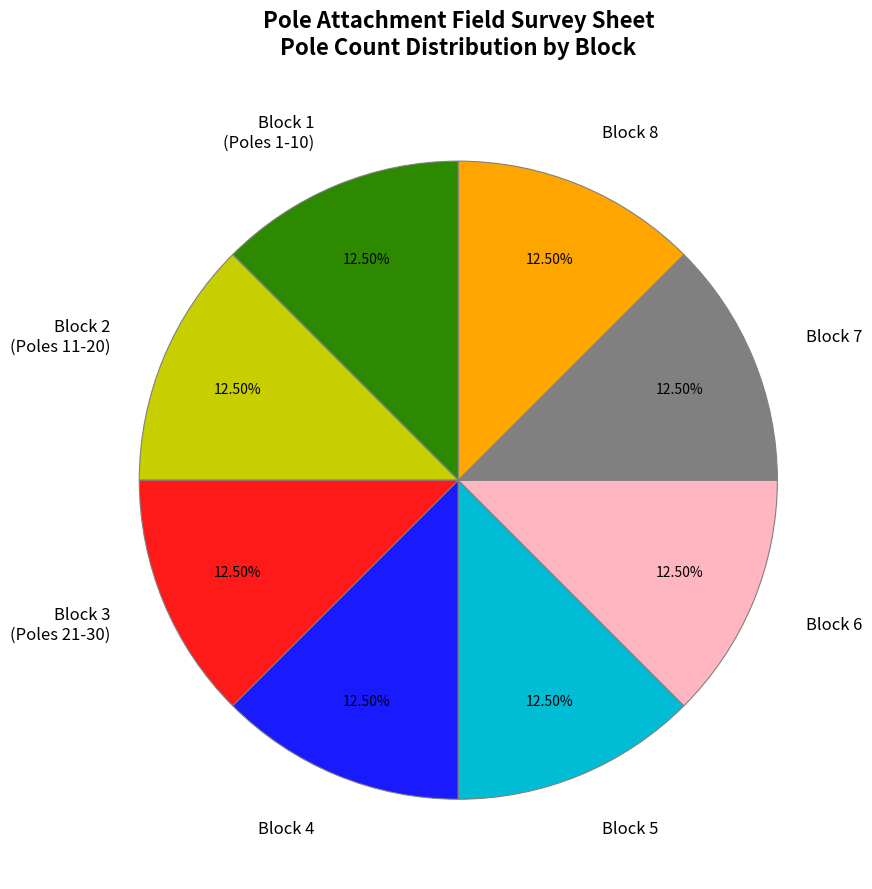

How many segments does this pie chart have?

8